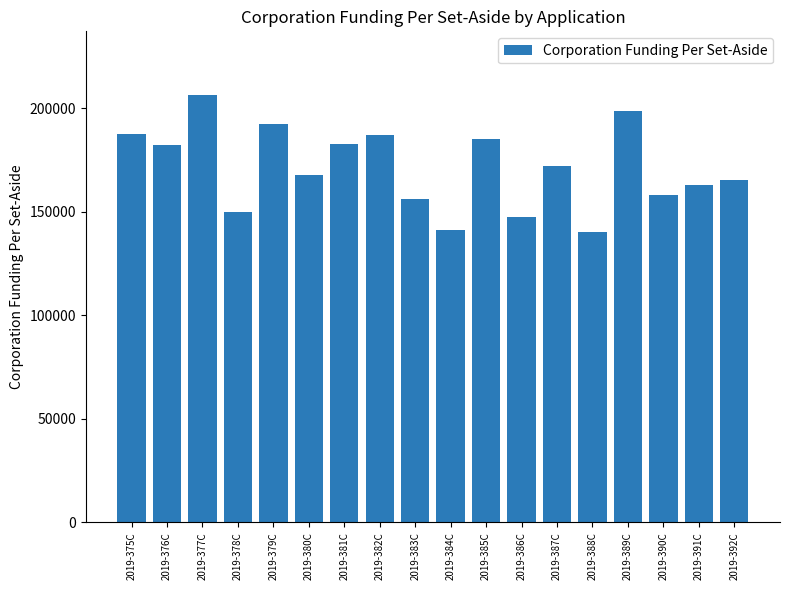

What is the difference between the maximum and minimum values?

66028.4